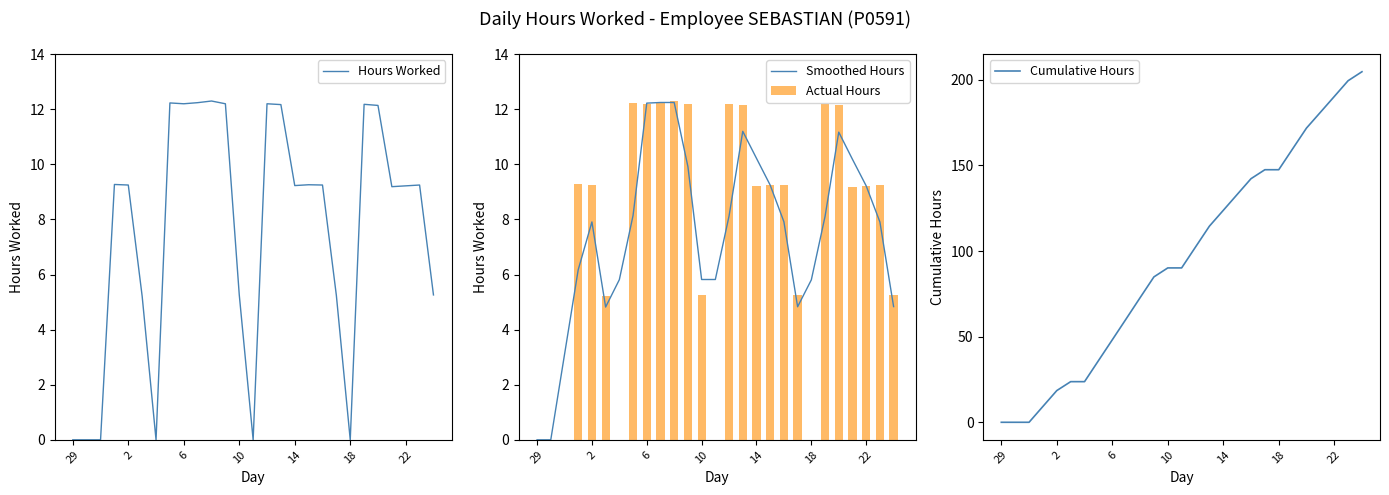

At which category does the chart reach its minimum across all series?

29